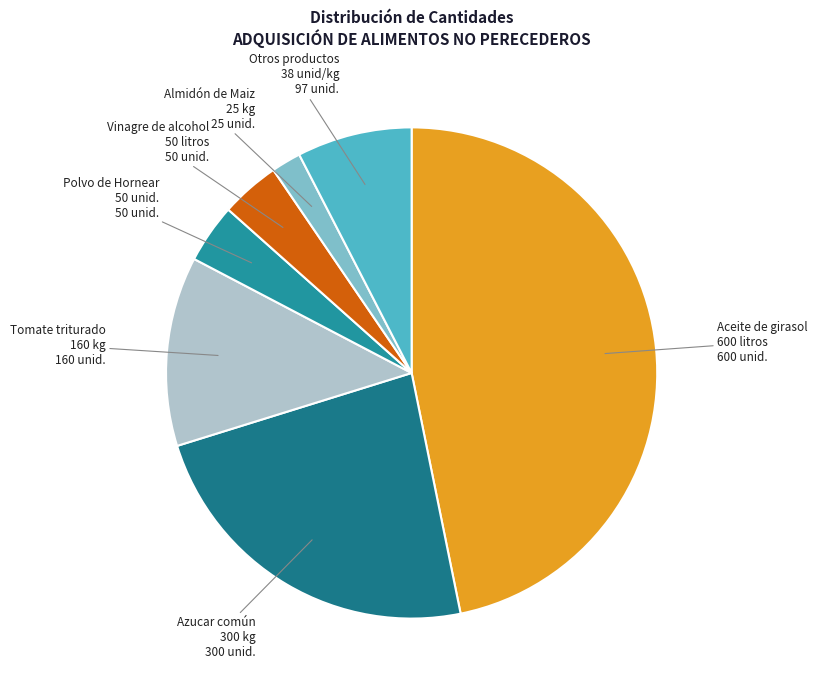

Is there a majority slice in this chart?

No